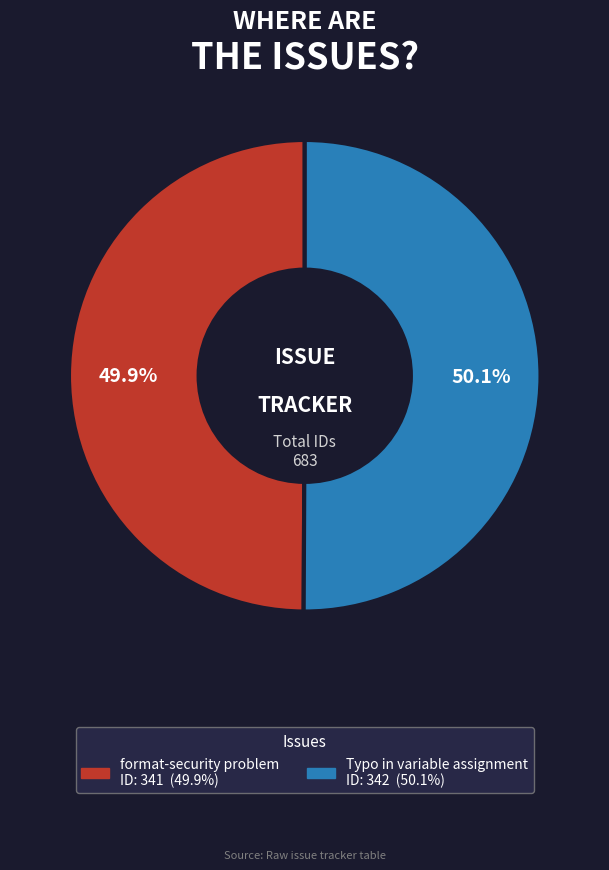

Approximately how many times larger is the value at Typo in variable assignment compared to format-security problem?

1.0